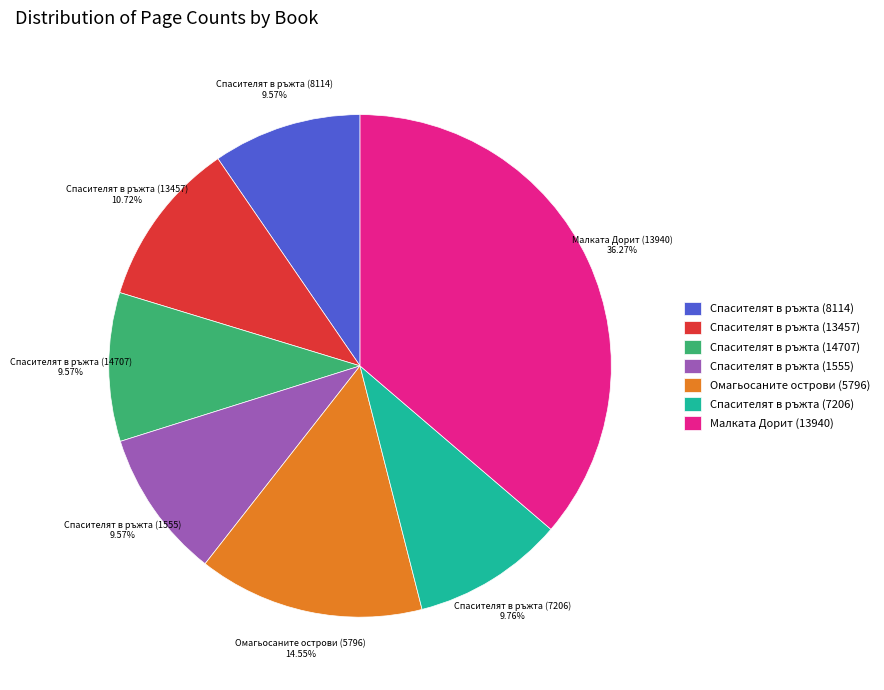

To the nearest percent, what percentage of the pie is Малката Дорит (13940)?

36%